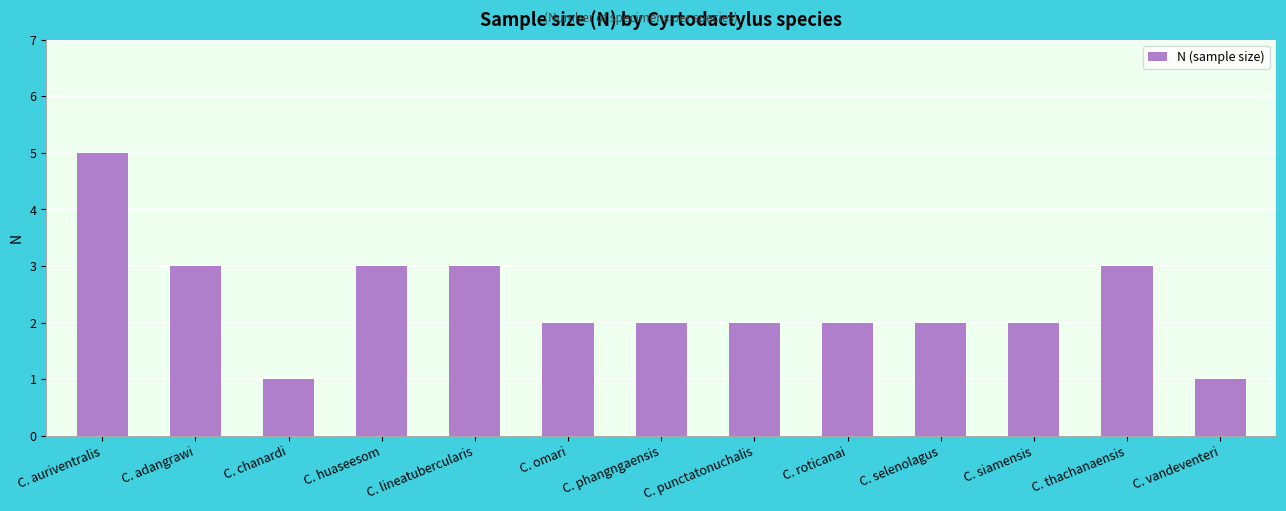

What is the label of the 7th bar from the right?

C. phangngaensis